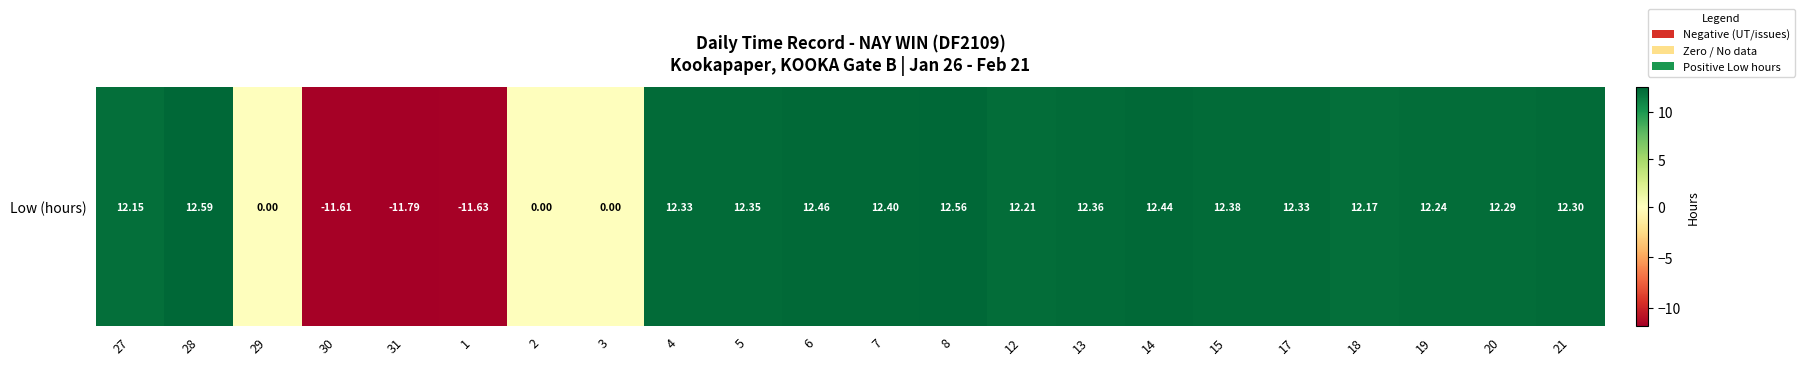

What is the smallest value displayed?

-11.8